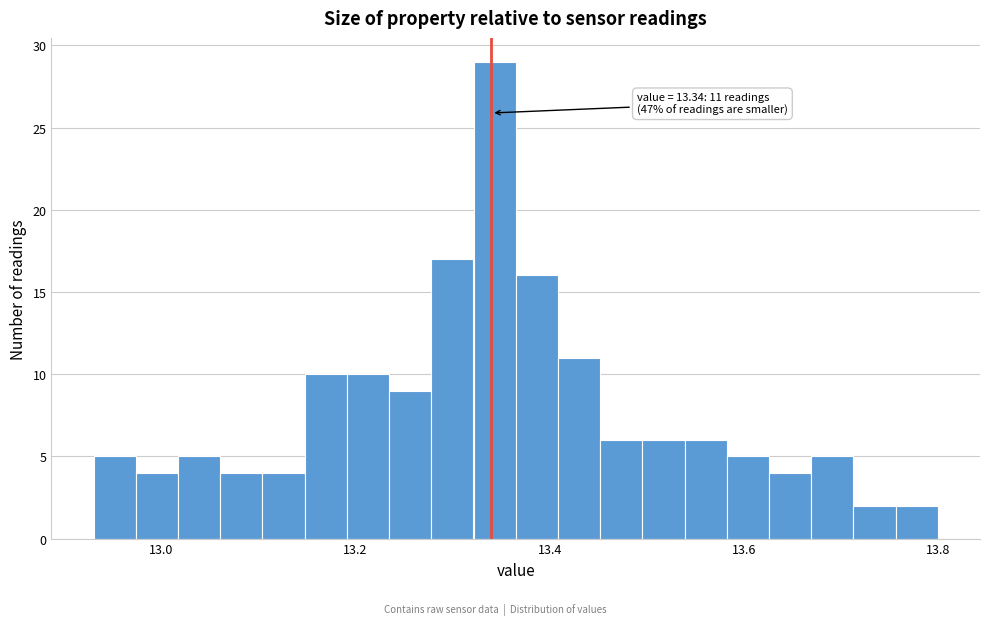

Read against the x-axis, roughly where is the centre of the tallest bar?

13.34